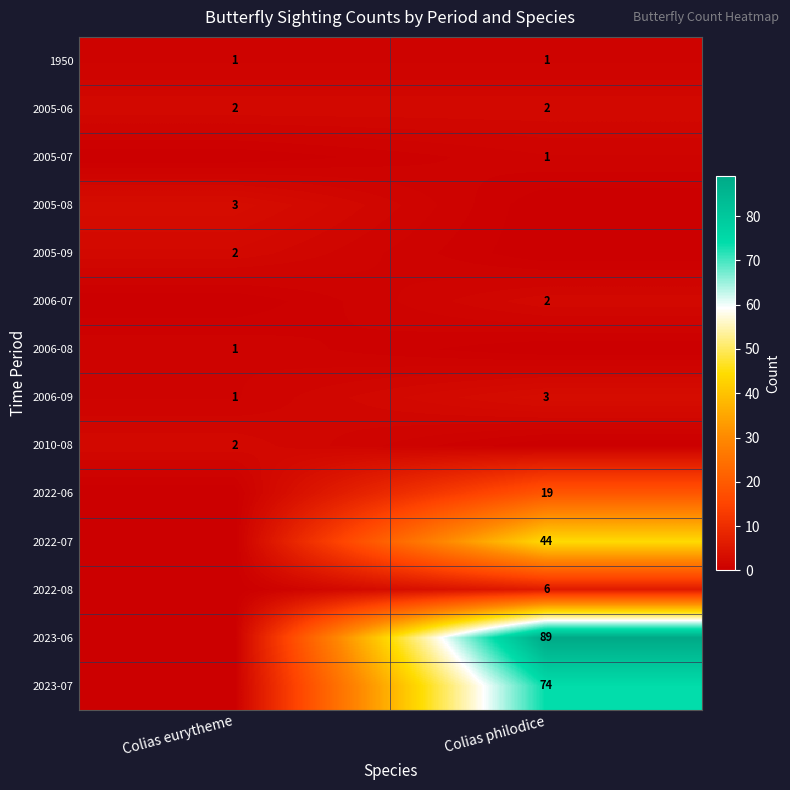

True or false: 2023-07 has a value of 74 at Colias philodice.

True